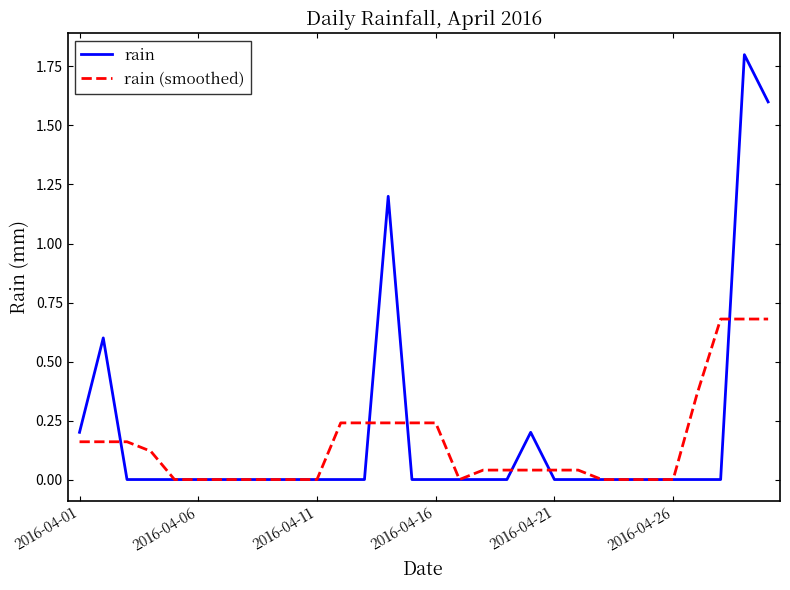

What is the maximum value for rain?

1.8